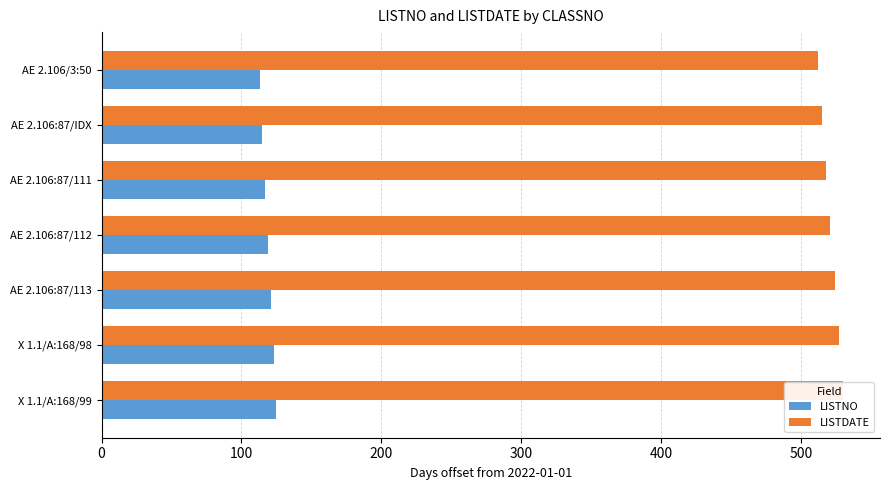

How many bars are there in total?

14